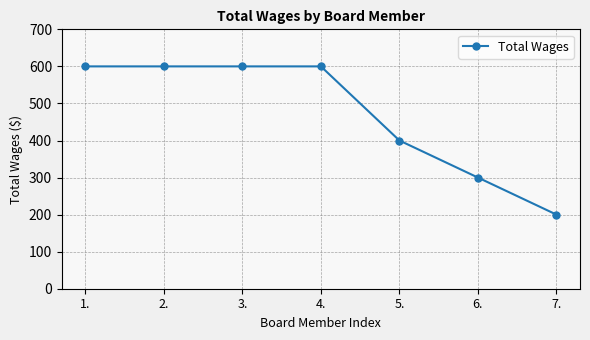

Is it true that the value at 1. is 276?

False